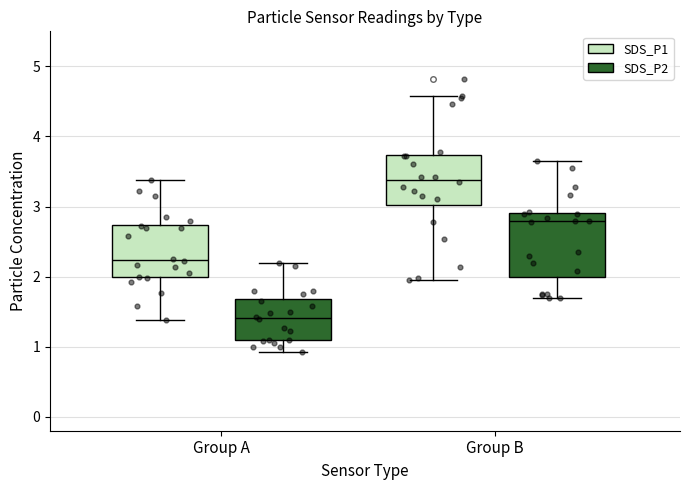

Reading left to right, transcribe this box plot: for each box, give where its median line is, the range the box spans, and where its two whiskers end, as read against the y-axis. The values are not printed on the chart, so give them approximately, as read against the axis.

Group A (SDS_P1): median 2.2, box 2.0 to 2.7, whiskers 1.4 to 3.4
Group A (SDS_P2): median 1.4, box 1.1 to 1.7, whiskers 0.9 to 2.2
Group B (SDS_P1): median 3.4, box 3.0 to 3.7, whiskers 2.0 to 4.6
Group B (SDS_P2): median 2.8, box 2.0 to 2.9, whiskers 1.7 to 3.7